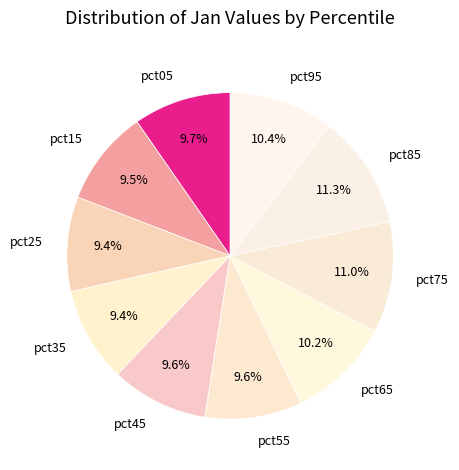

How many segments does this pie chart have?

10